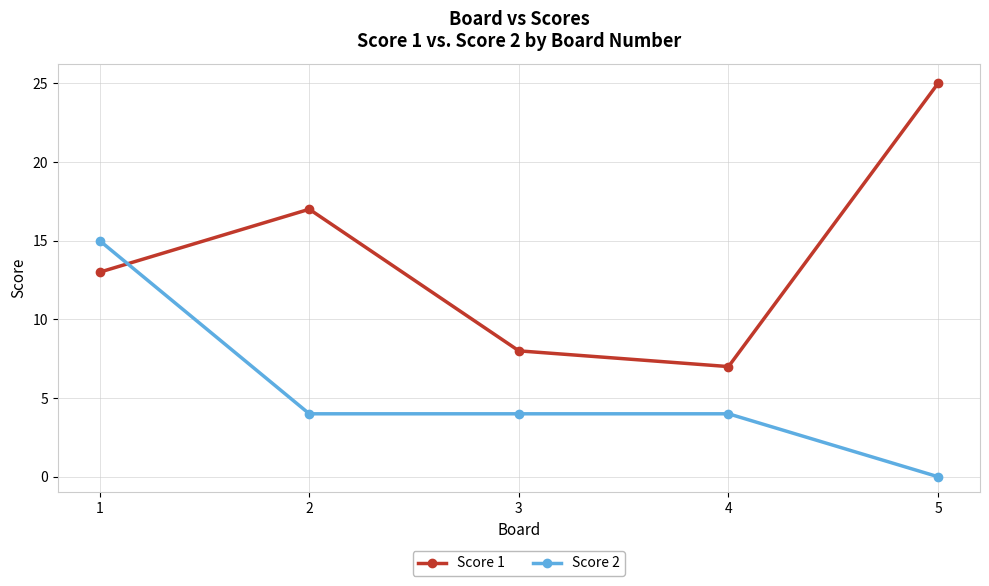

Which series has the largest total across all categories?

Score 1